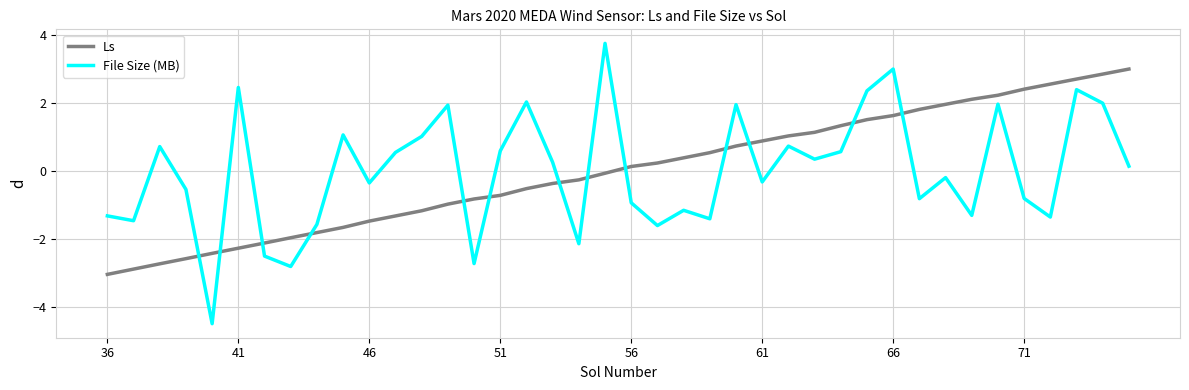

How many times do File Size (MB) and Ls cross each other?

13